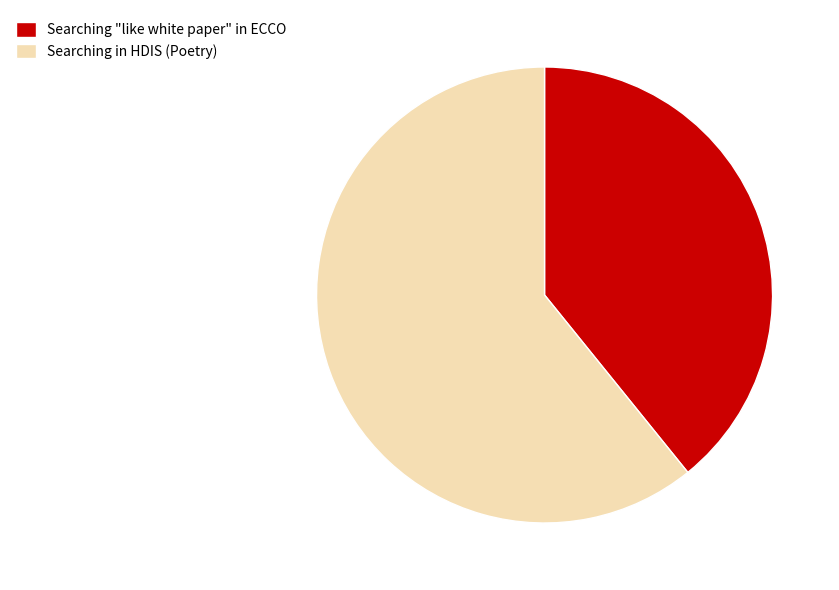

Which has a higher value, Searching "like white paper" in ECCO or Searching in HDIS (Poetry)?

Searching in HDIS (Poetry)